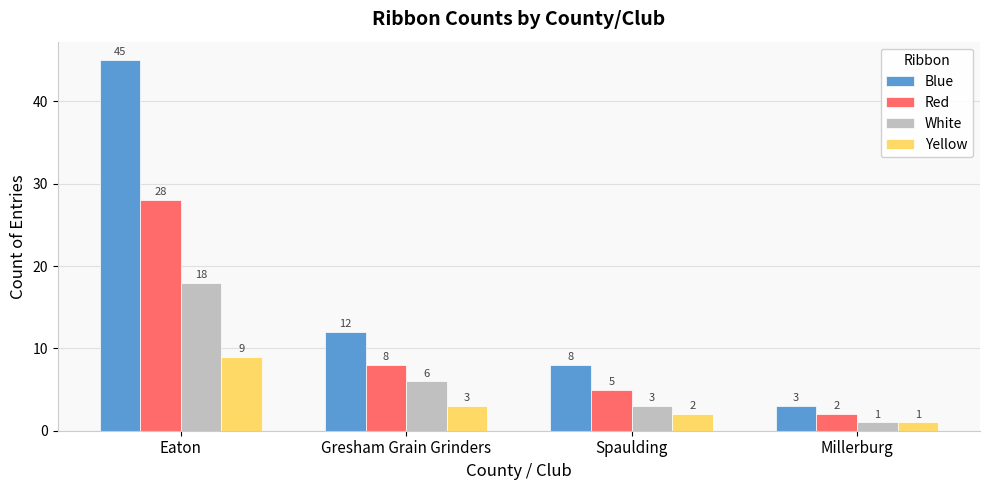

What is the minimum value shown in the chart?

1